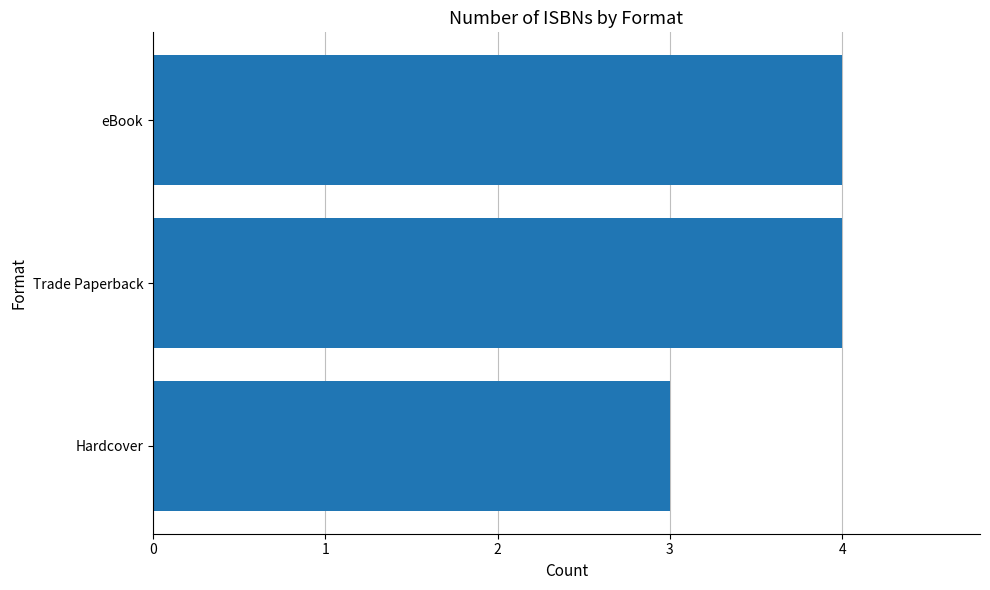

What is the change in value from Hardcover to eBook?

+1